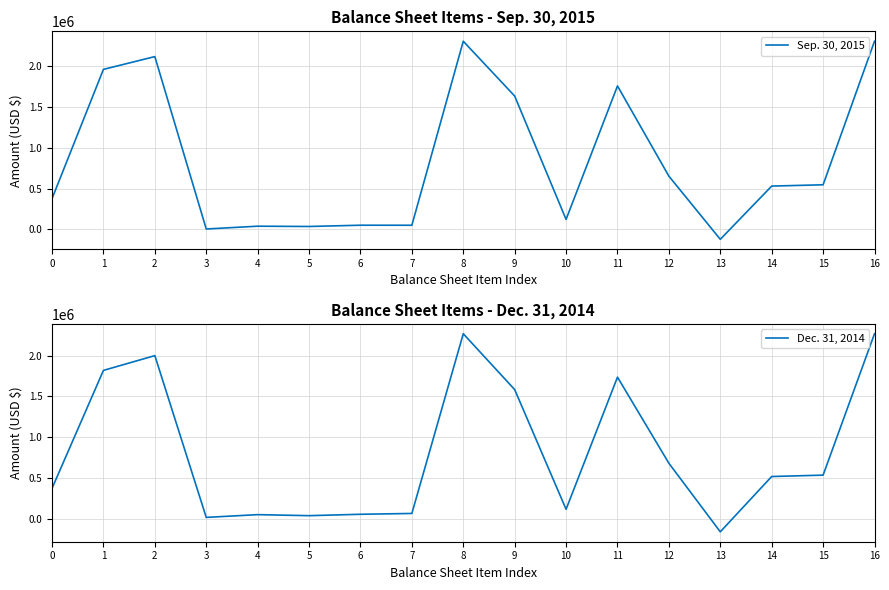

What is the value of the Dec. 31, 2014 point at the 1st from the left?

371363